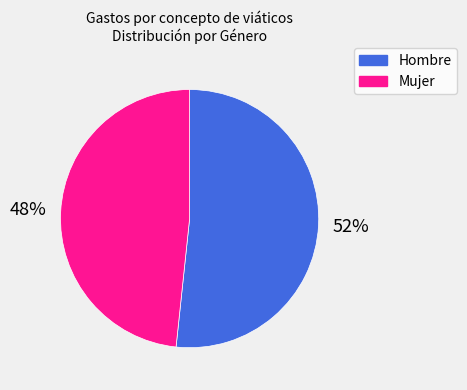

Rank the categories by value from highest to lowest.

Hombre, Mujer